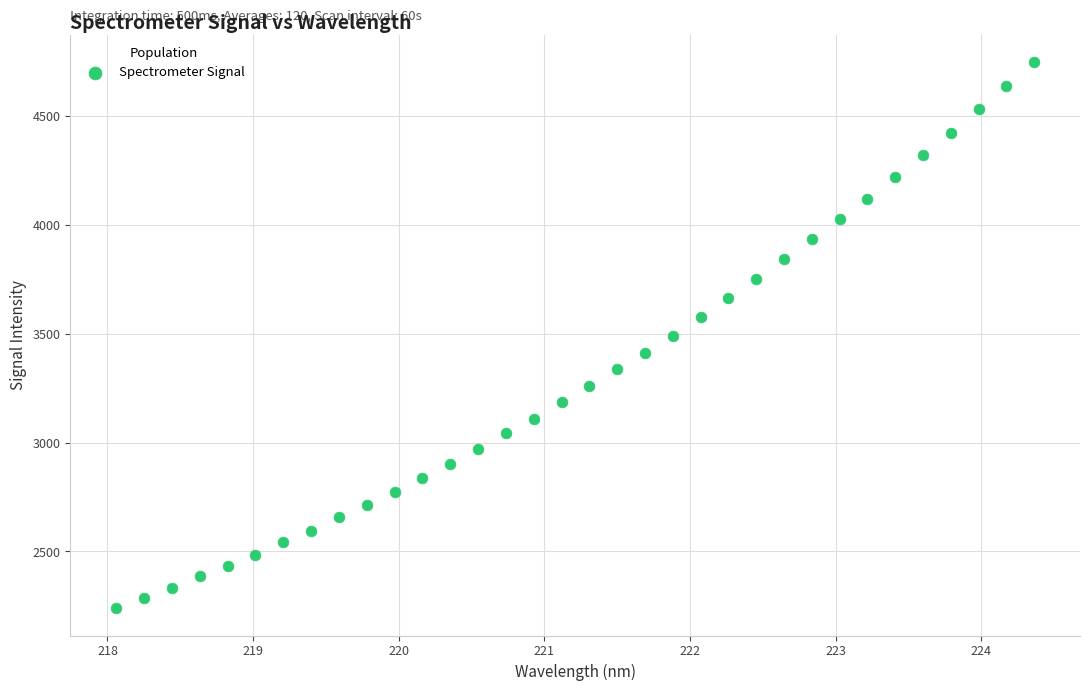

What is the range of X values (max minus min)?

6.3